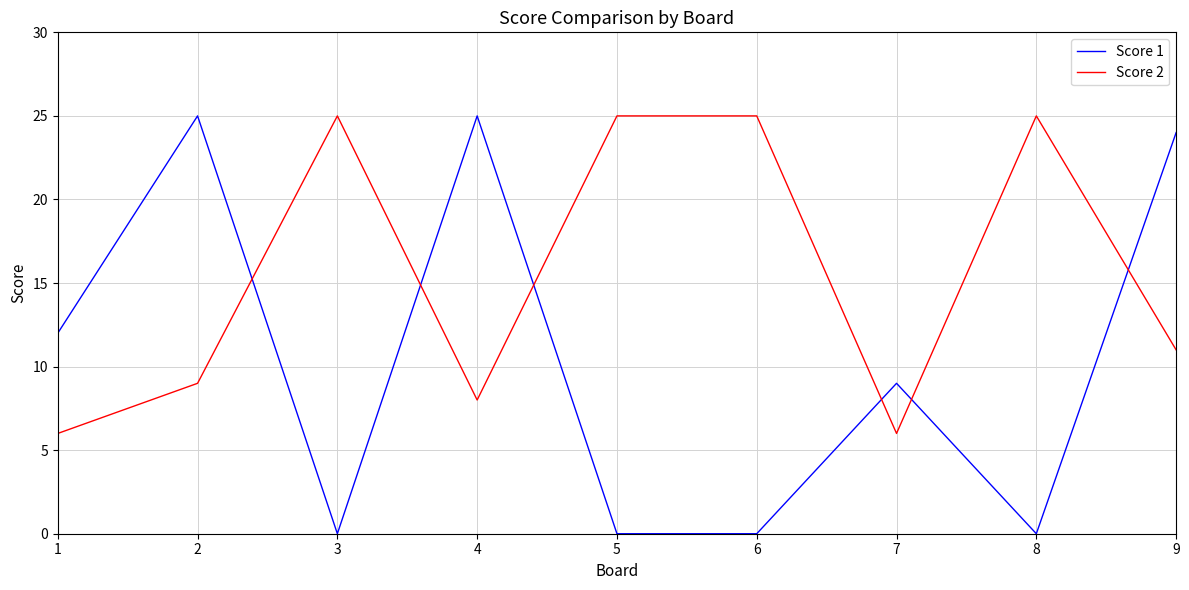

How many lines are shown in the chart?

2